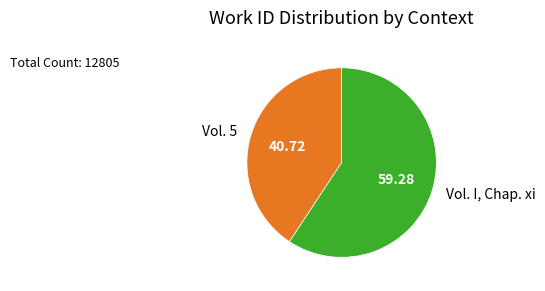

Do Vol. I, Chap. xi and Vol. 5 together represent more than half of the pie?

Yes